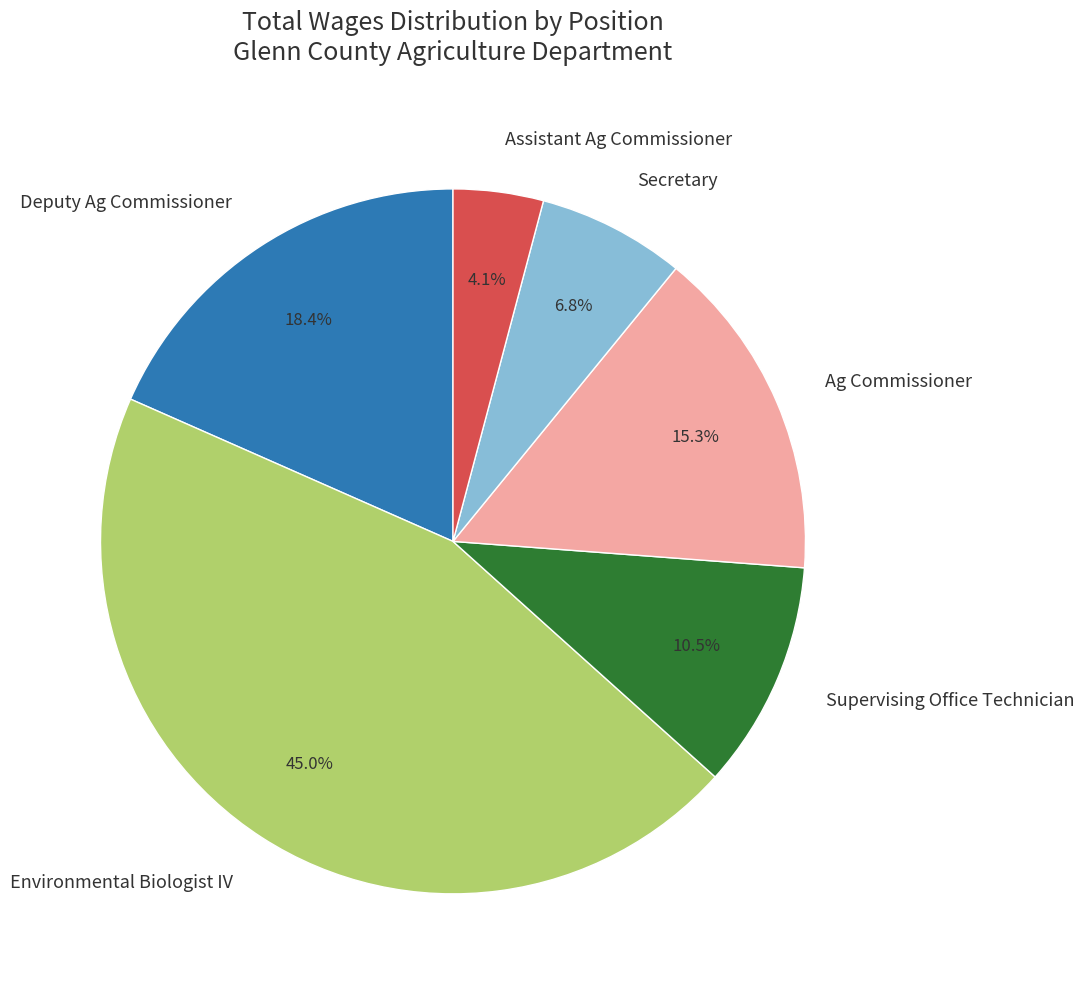

Which has a higher value, Environmental Biologist IV or Assistant Ag Commissioner?

Environmental Biologist IV